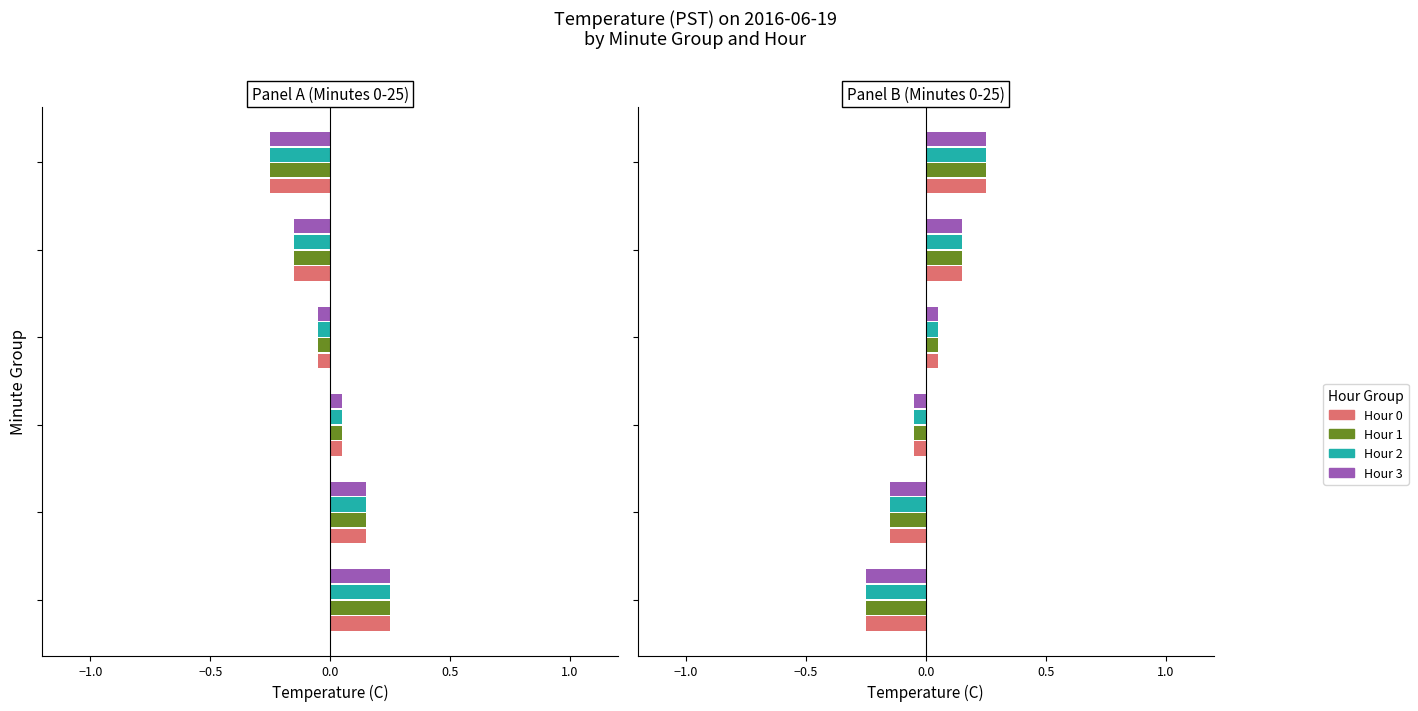

What are all the series names shown in the legend?

Hour 0, Hour 1, Hour 2, Hour 3